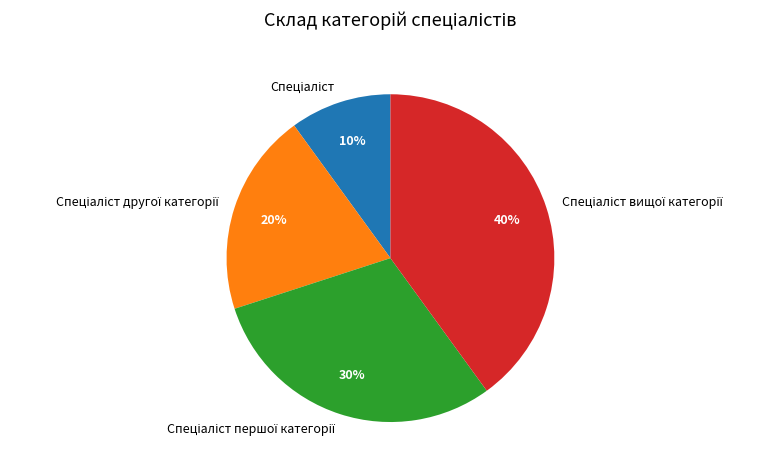

How many segments does this pie chart have?

4